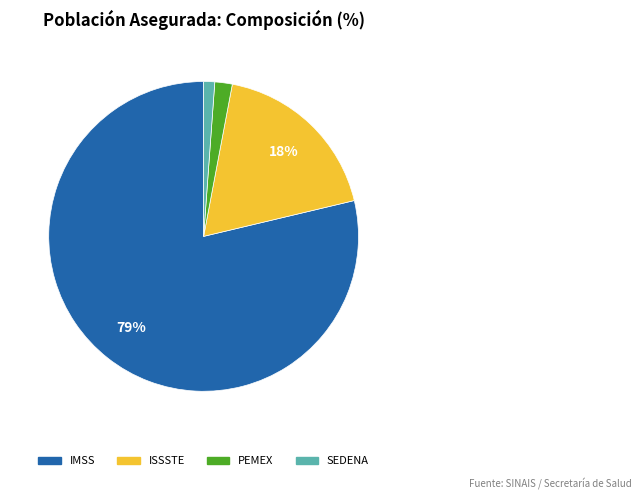

Which category has the smallest portion of the pie?

SEDENA